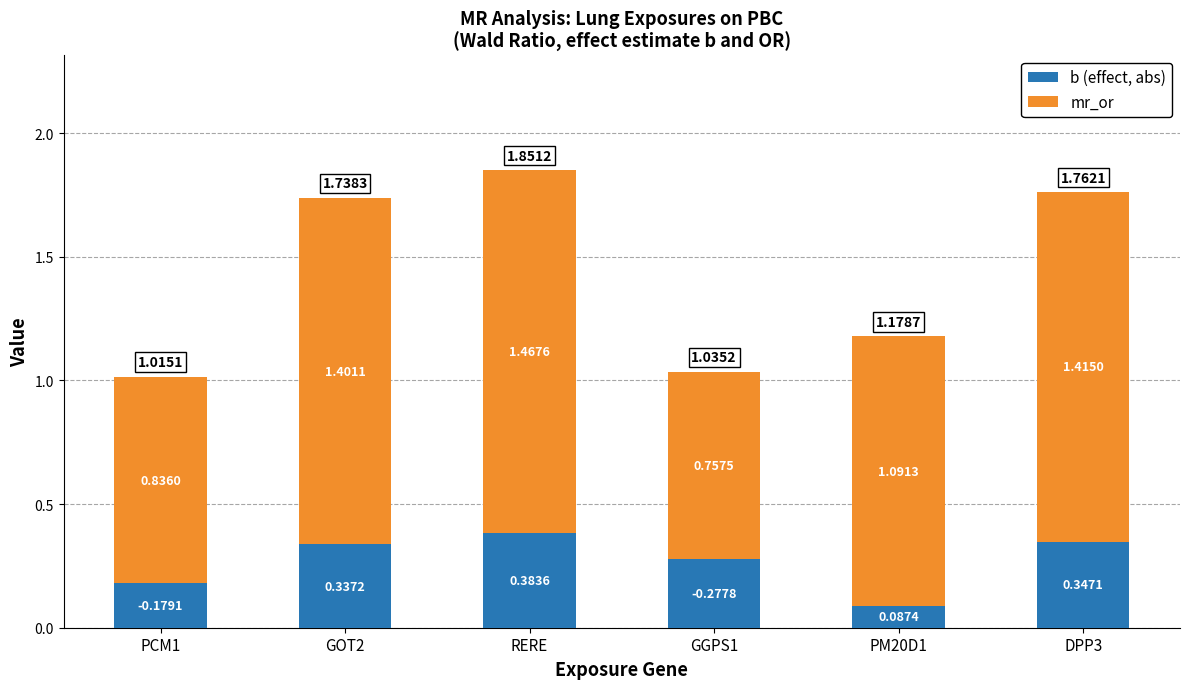

At which category is the sum across all series the highest?

RERE